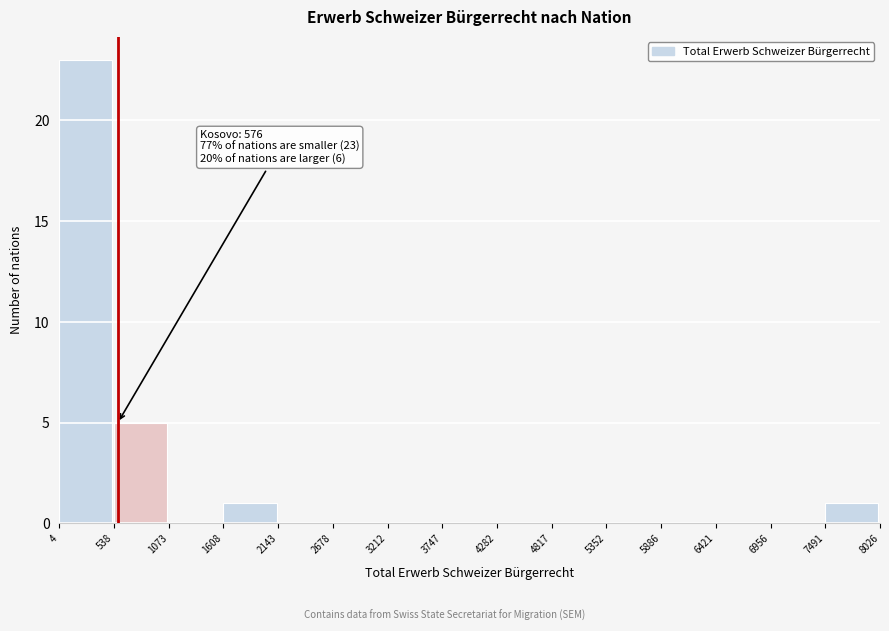

Which range on the x-axis has the tallest bar?

4 to 538